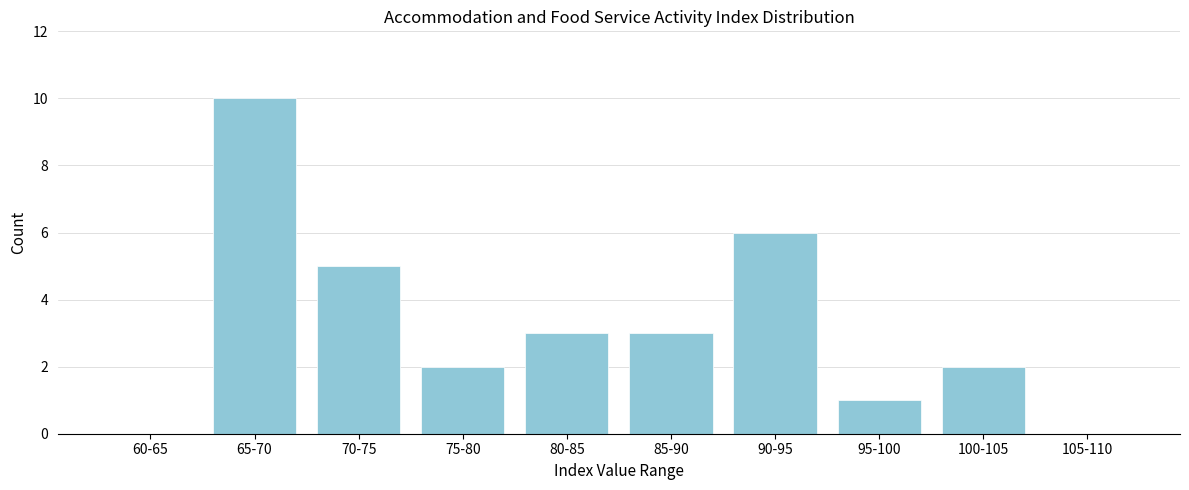

Reading right to left, transcribe all the data shown in this chart.

105-110=0	100-105=2	95-100=1	90-95=6	85-90=3	80-85=3	75-80=2	70-75=5	65-70=10	60-65=0